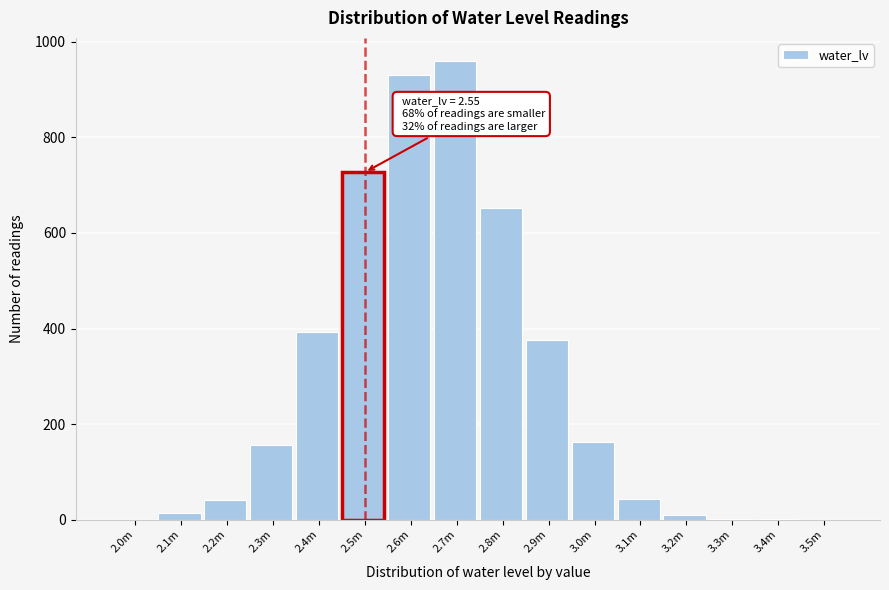

Is it true that the value at 2.8m is 652?

True